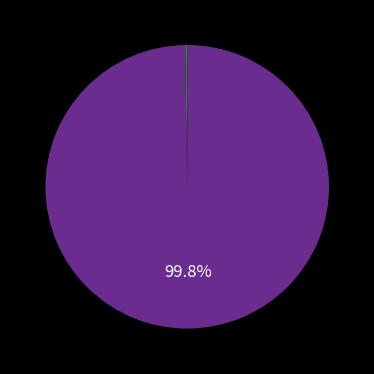

Is there any slice that represents more than half of the pie?

Yes